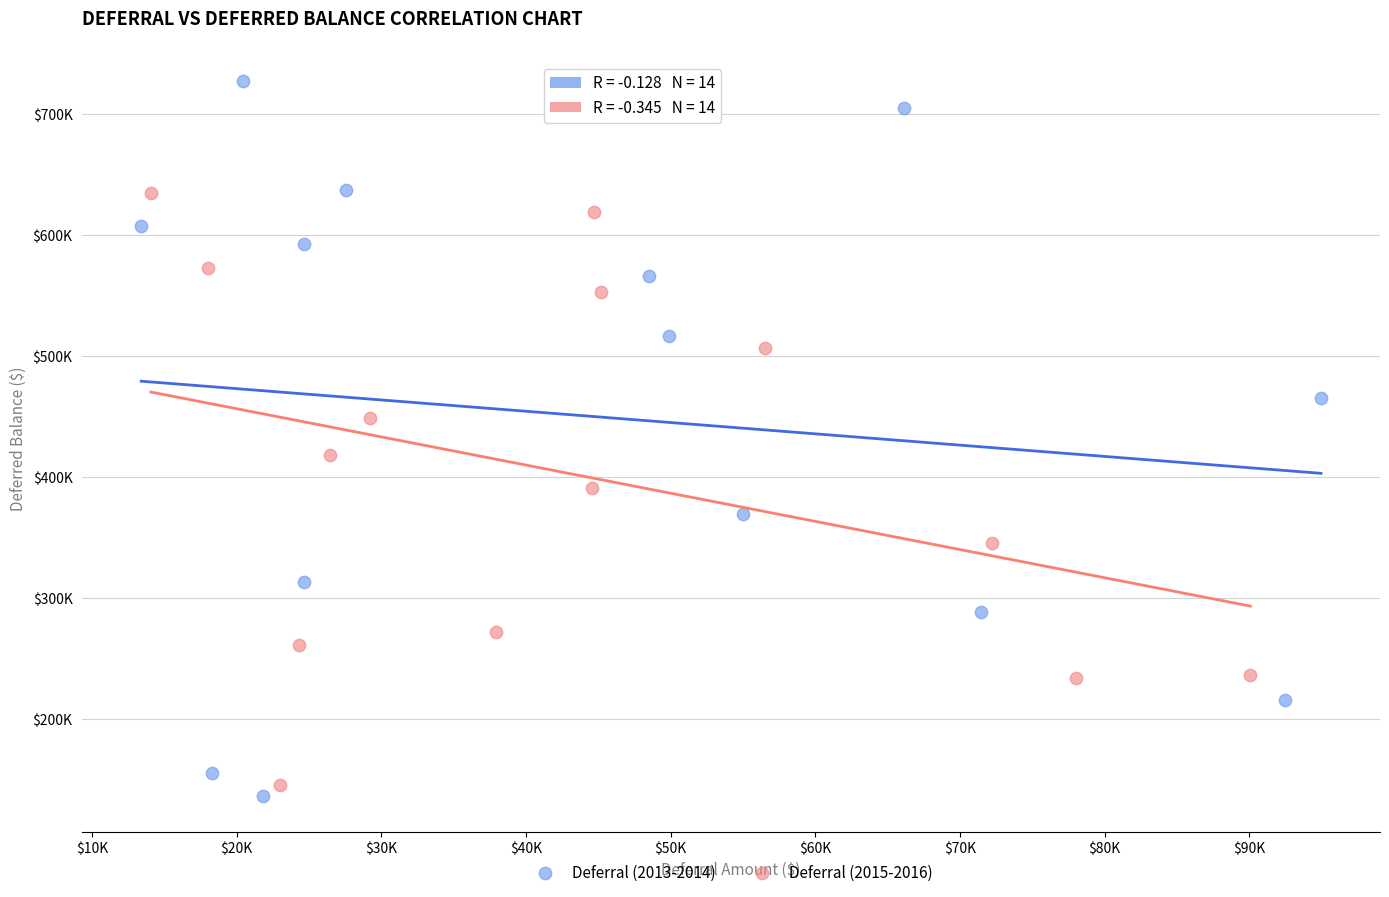

Which series has the widest spread of Y values?

Deferral (2013-2014)